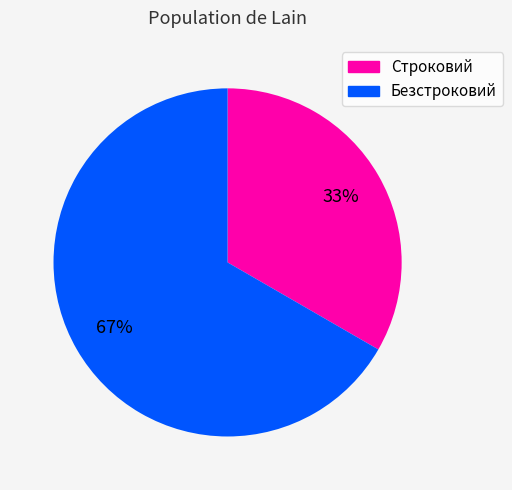

True or false: Безстроковий accounts for 67% of the total.

True